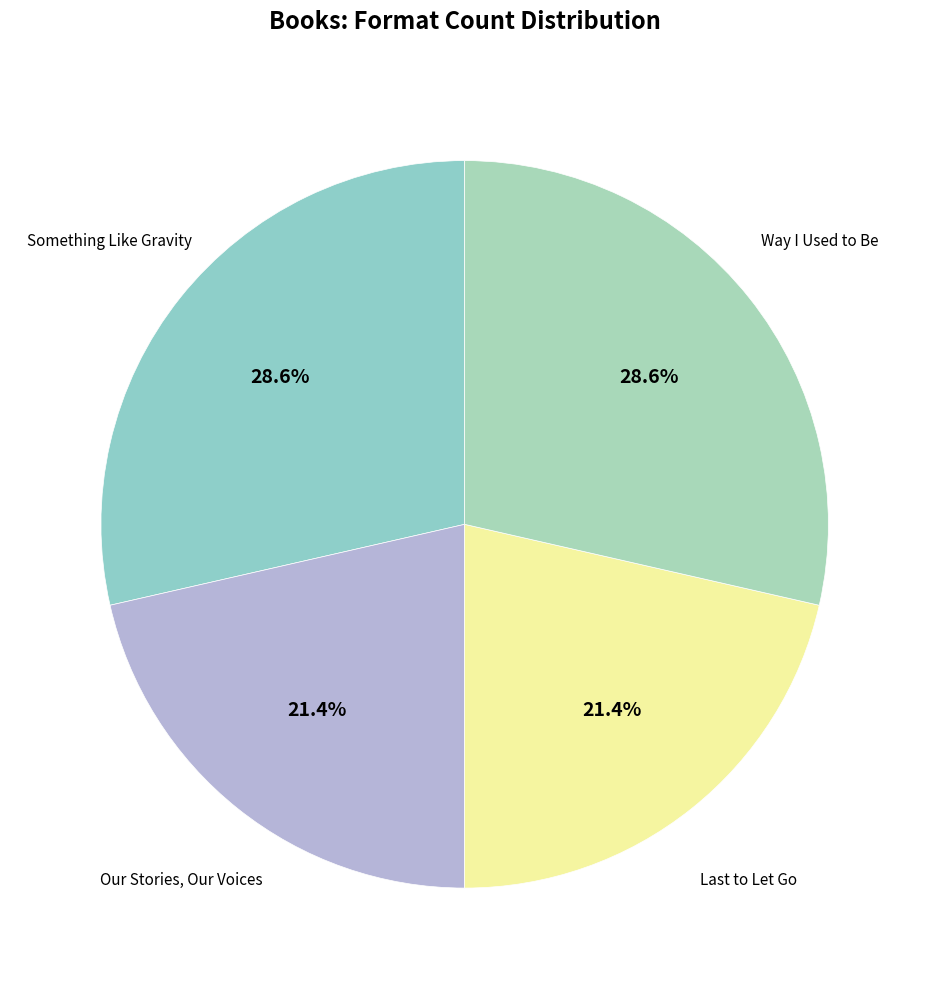

Is there any slice that represents more than half of the pie?

No